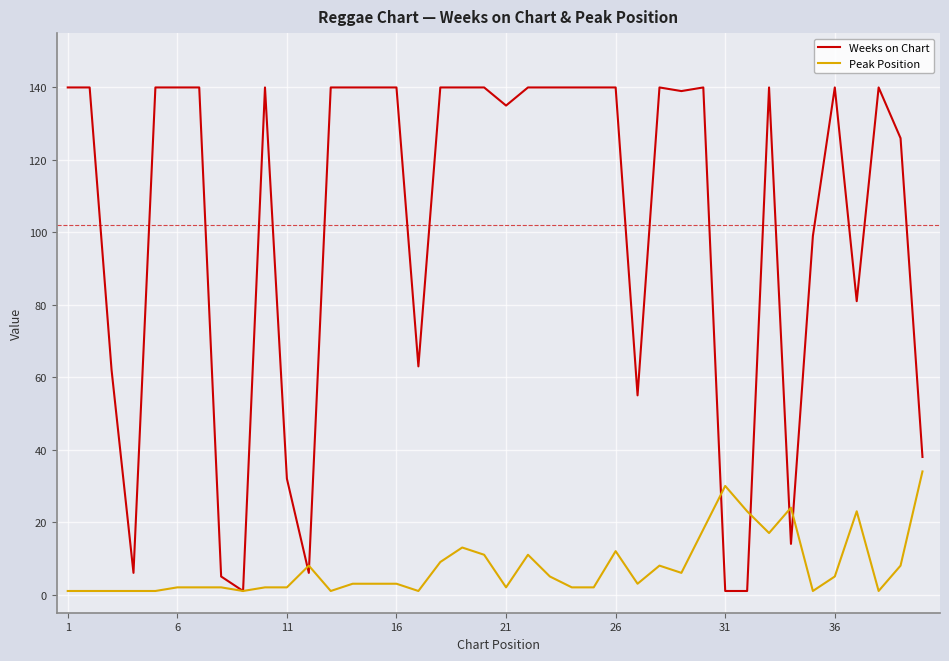

Rank the series by their average value, from lowest to highest.

Peak Position, Weeks on Chart